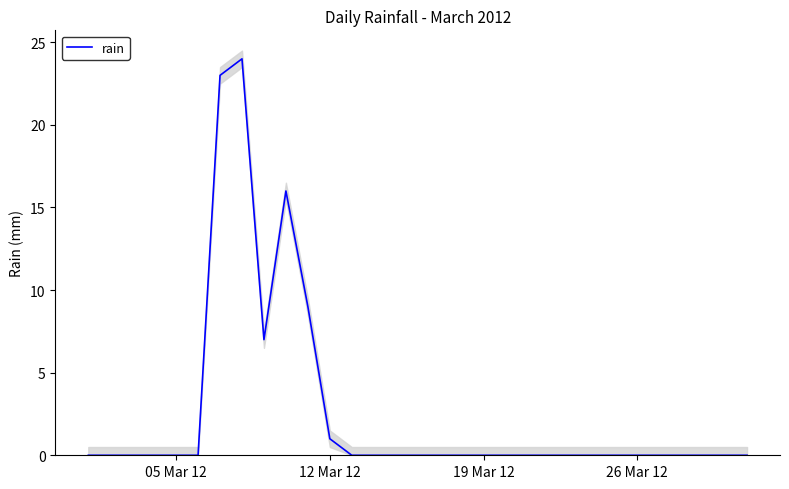

What is the highest value of the rain series?

24